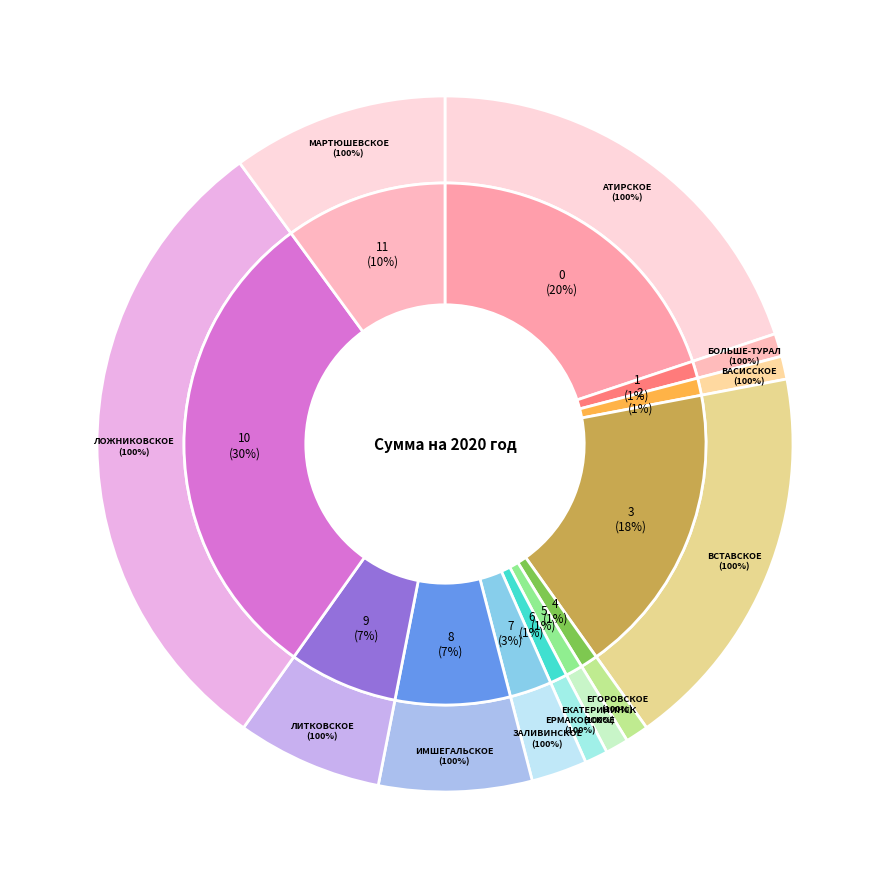

What is the largest slice in the pie chart?

Ложниковское